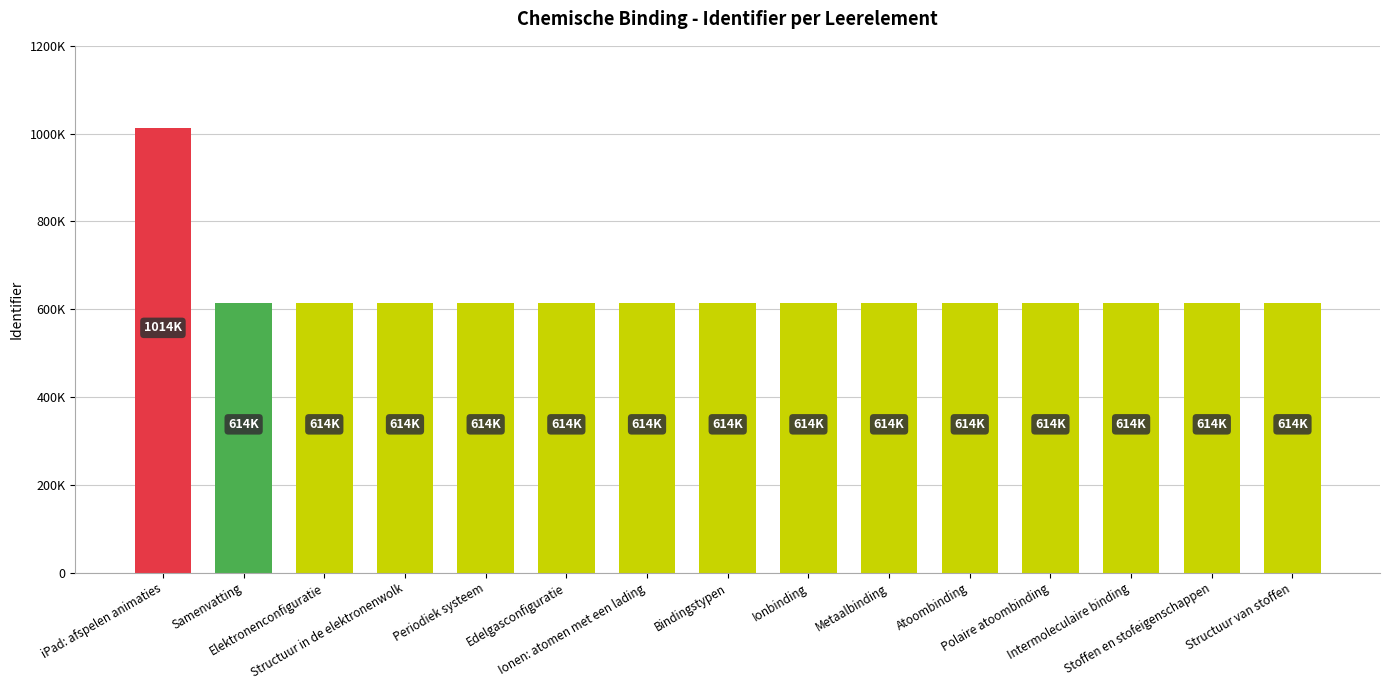

What is the value of the 9th bar from the left?

614029